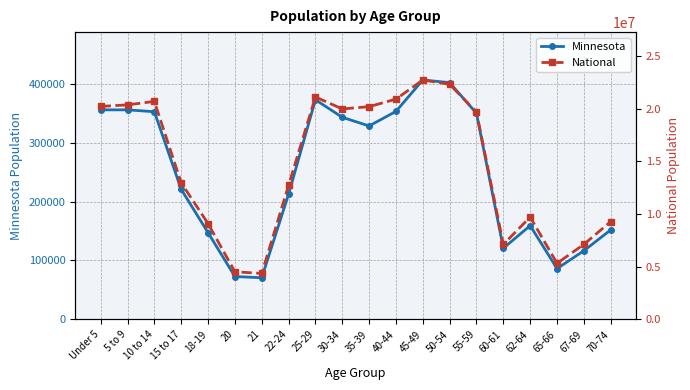

What is the total value across all series at 45-49?

23114794